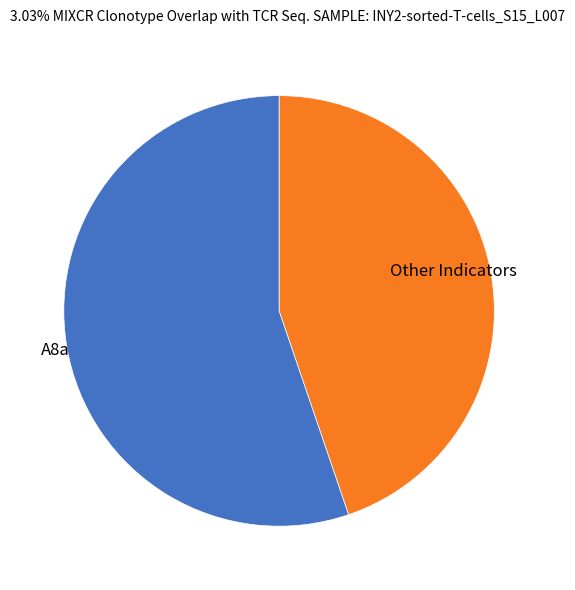

What is the largest slice in the pie chart?

A8a